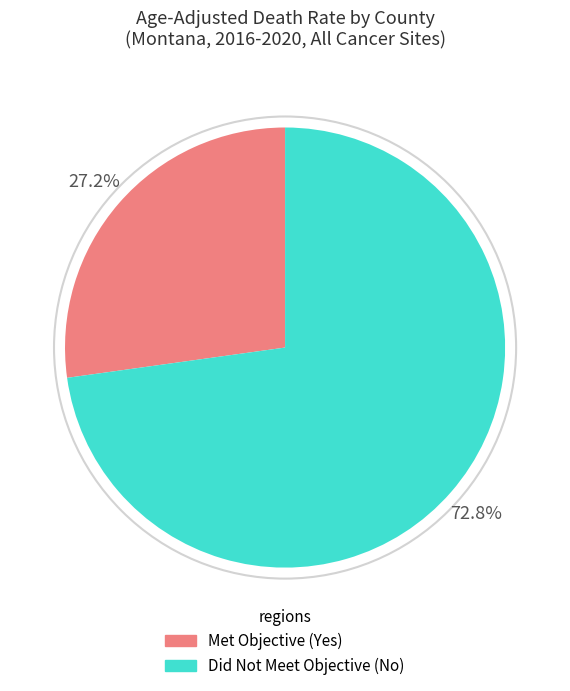

Is there a majority slice in this chart?

Yes